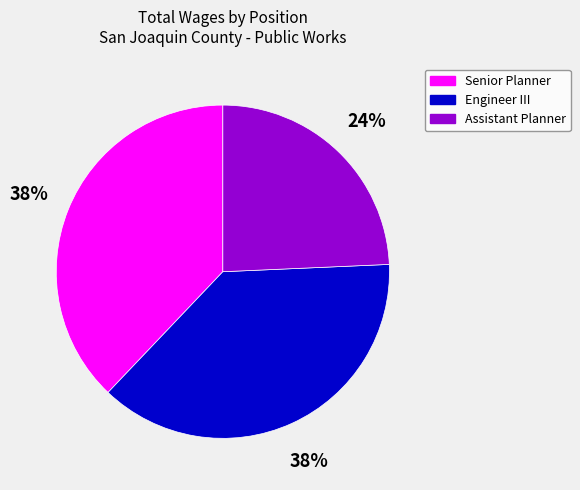

Approximately how many times larger is the value at Engineer III compared to Assistant Planner?

1.6